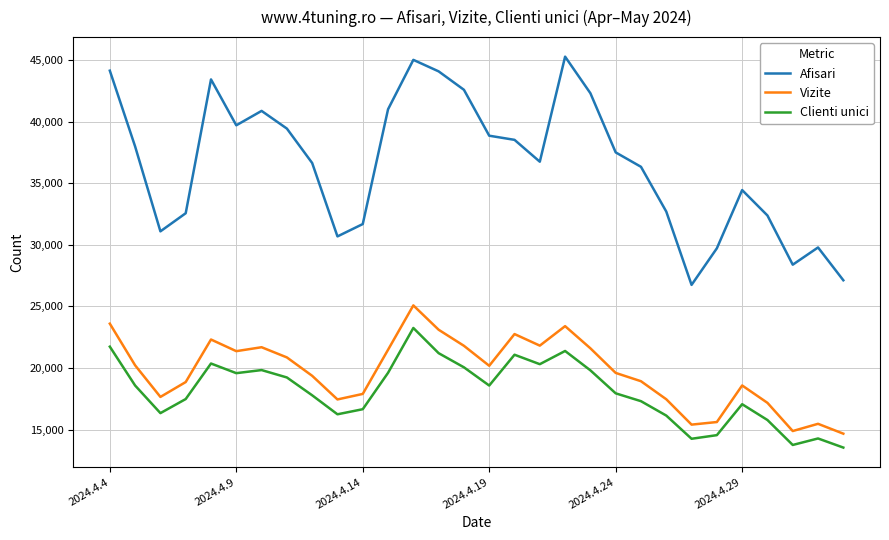

What is the difference between the maximum and minimum values in the Vizite series?

10407